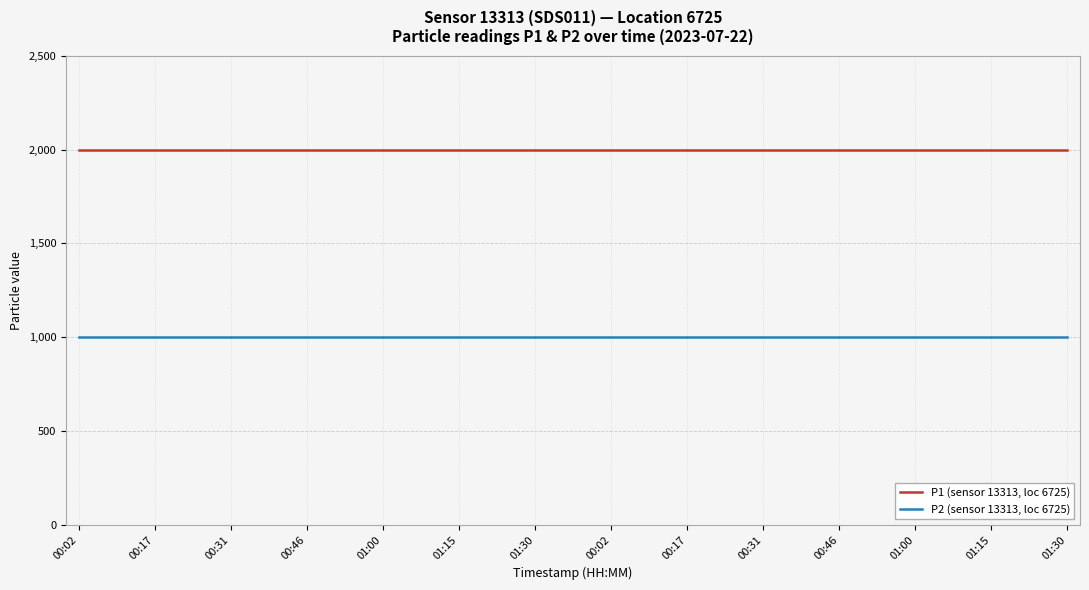

Count the number of categories in the chart.

40